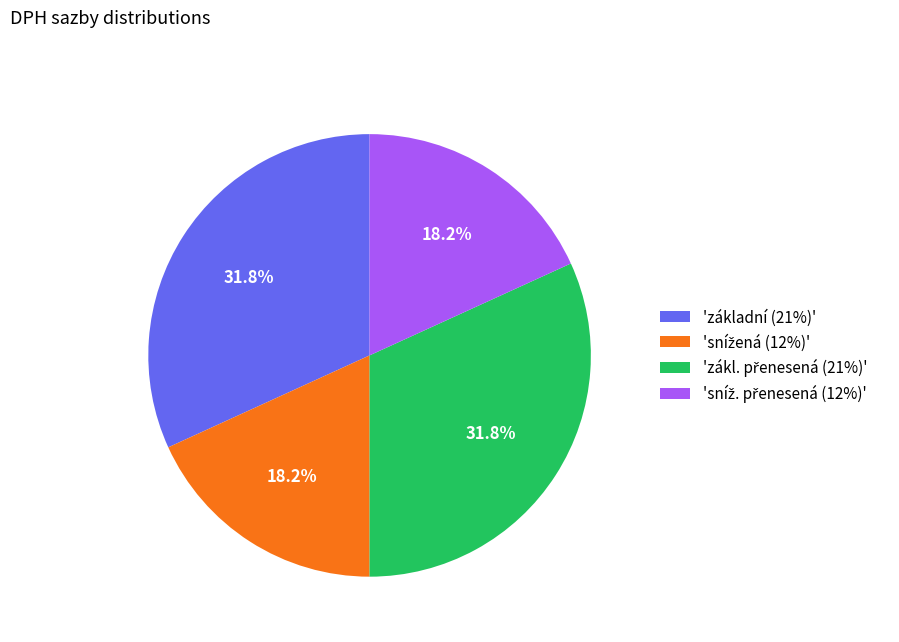

How many slices are in this pie chart?

4